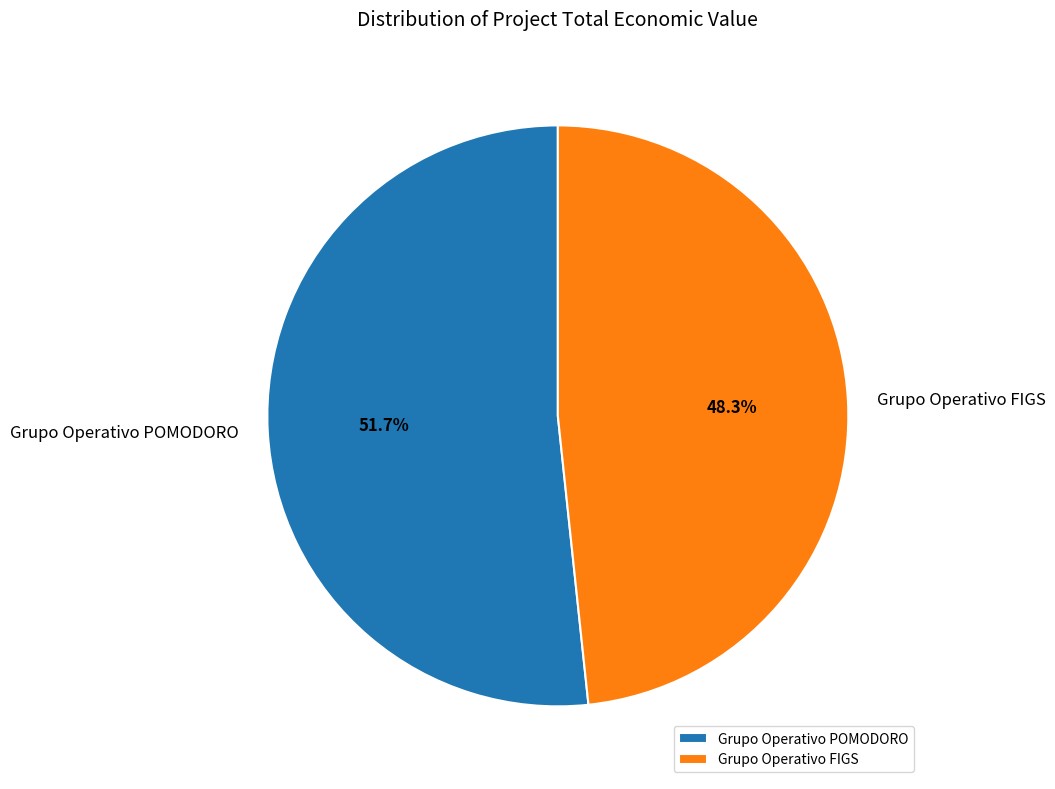

Which category has the smallest portion of the pie?

Grupo Operativo FIGS